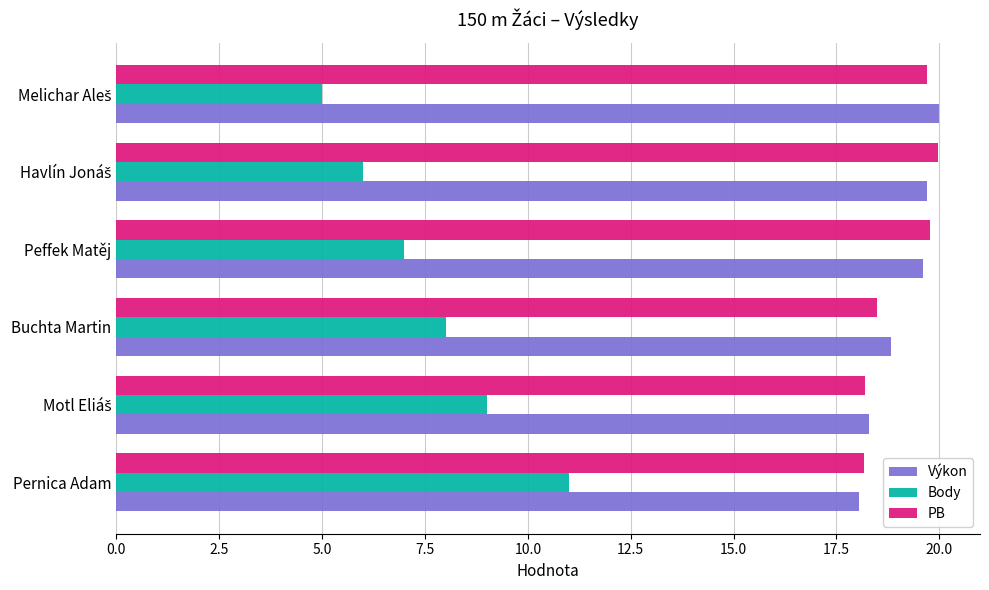

Is the value of Výkon at Buchta Martin greater than the value of PB at Peffek Matěj?

No